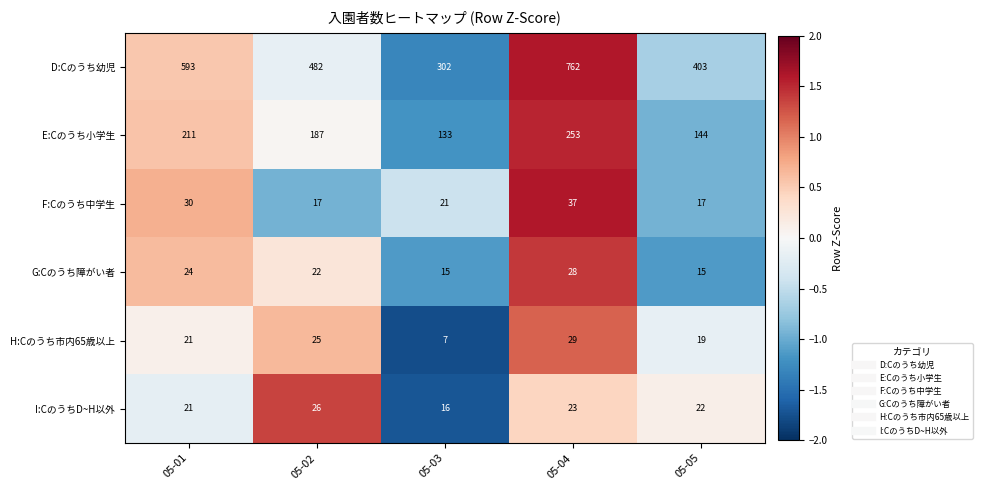

Reading left to right, transcribe all the data shown in this chart.

D:Cのうち幼児: 05-01=593	05-02=482	05-03=302	05-04=762	05-05=403
E:Cのうち小学生: 05-01=211	05-02=187	05-03=133	05-04=253	05-05=144
F:Cのうち中学生: 05-01=30	05-02=17	05-03=21	05-04=37	05-05=17
G:Cのうち障がい者: 05-01=24	05-02=22	05-03=15	05-04=28	05-05=15
H:Cのうち市内65歳以上: 05-01=21	05-02=25	05-03=7	05-04=29	05-05=19
I:CのうちD~H以外: 05-01=21	05-02=26	05-03=16	05-04=23	05-05=22